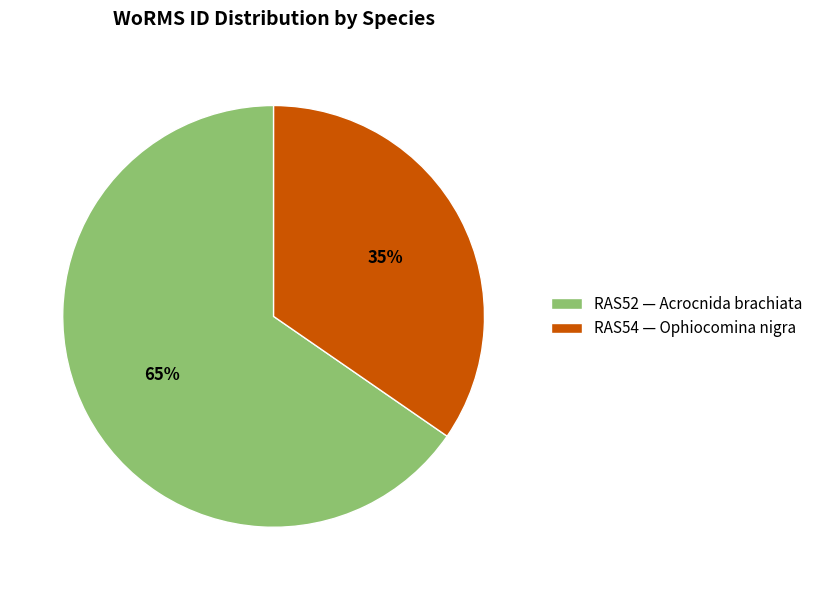

What is the largest slice in the pie chart?

RAS52 — Acrocnida brachiata